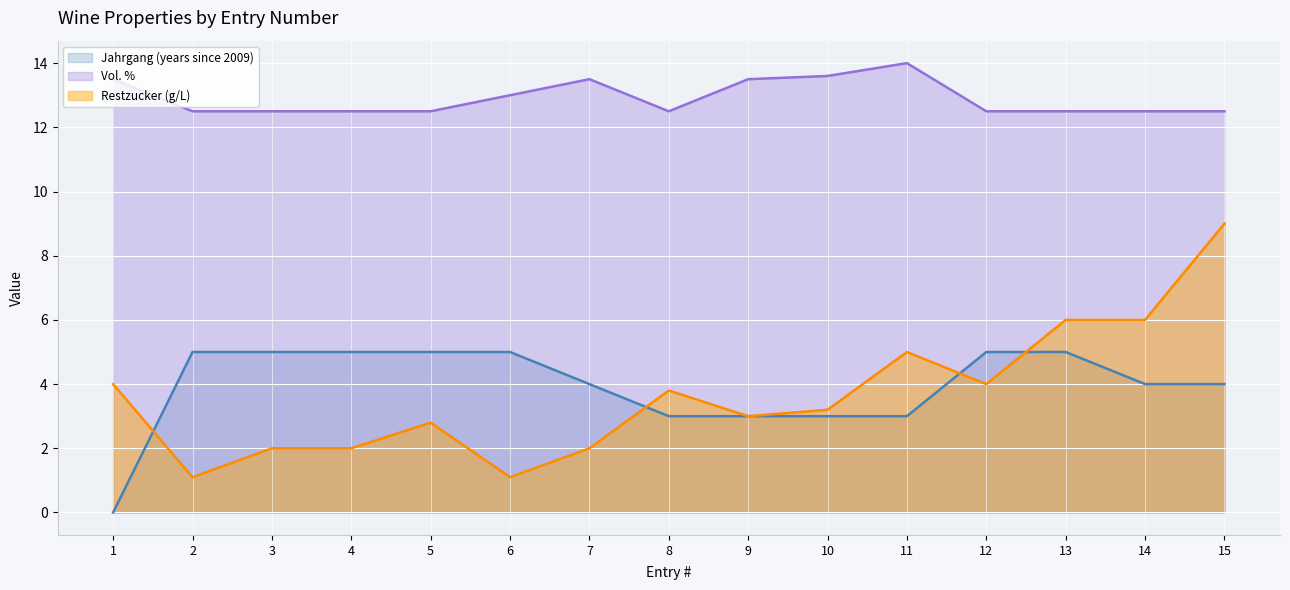

How many data points in Jahrgang are above 4?

7